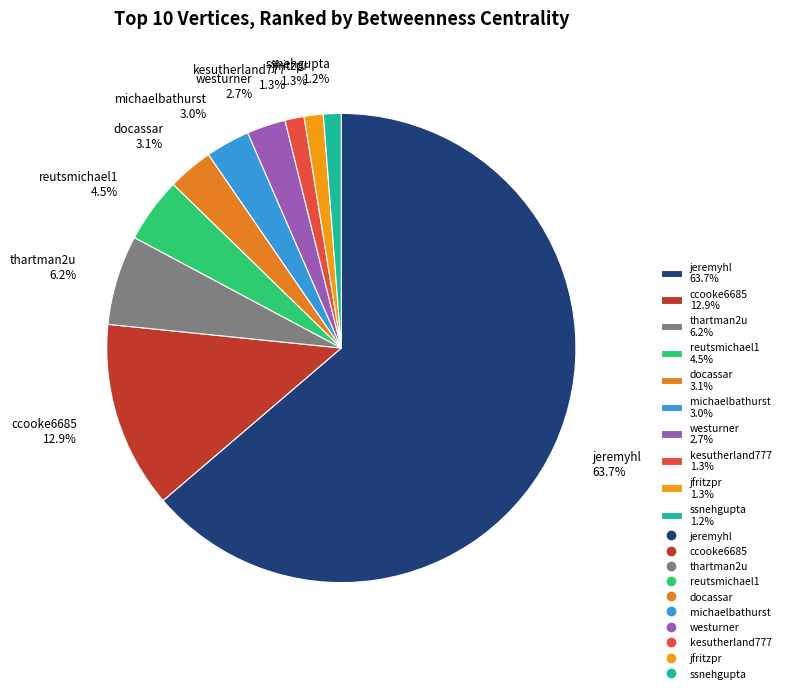

Which has a higher value, kesutherland777 1.3% or westurner 2.7%?

westurner 2.7%